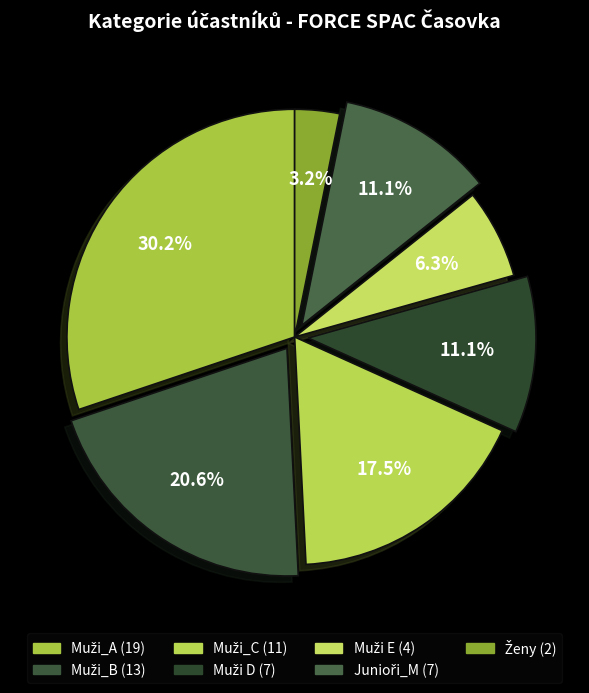

Count the number of slices in the pie.

7